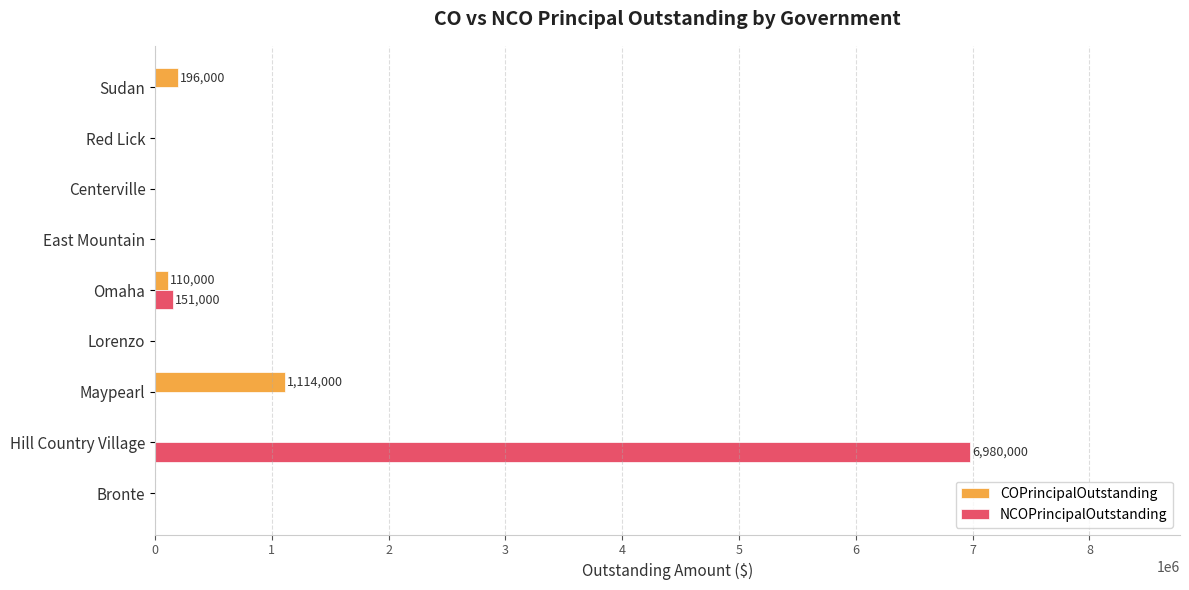

Which series has the largest total across all categories?

NCOPrincipalOutstanding